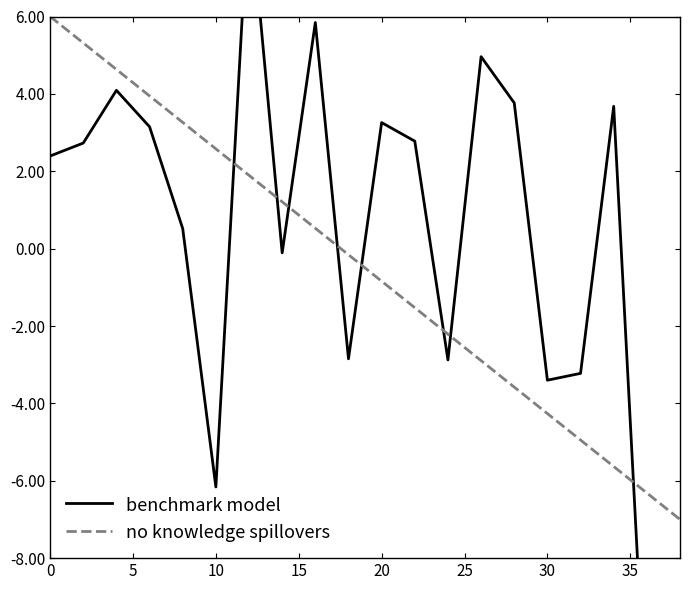

List the series in order of their peak value, lowest first.

no knowledge spillovers, benchmark model